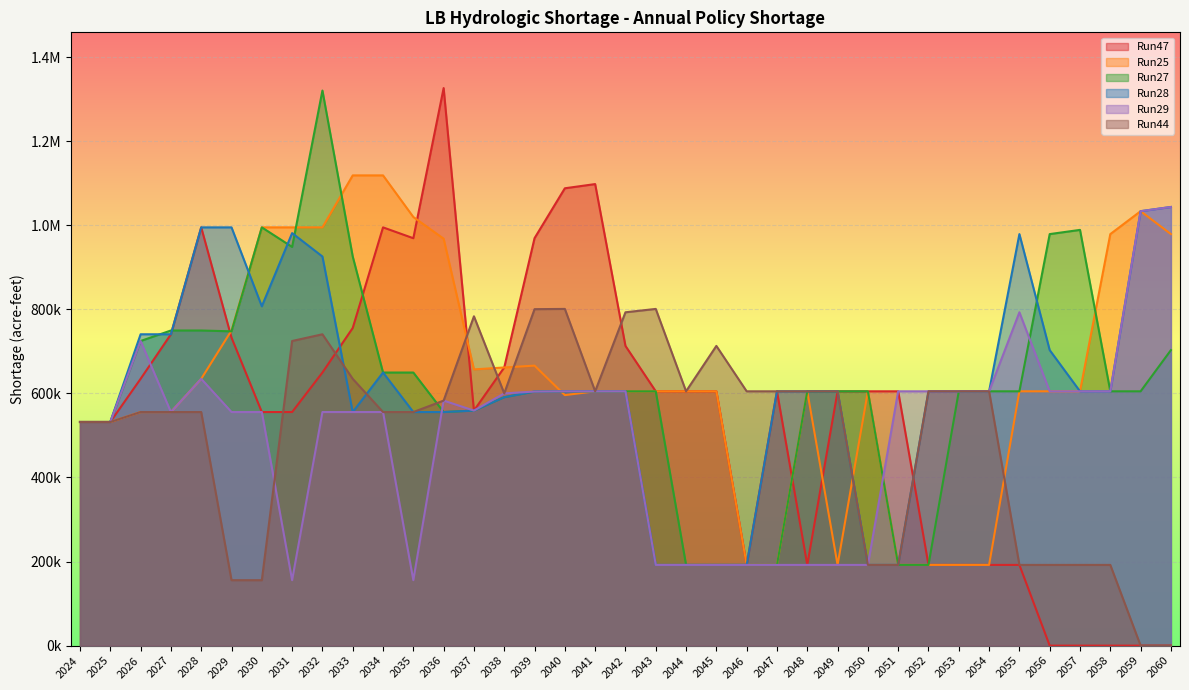

How many interior local valleys does the Run29 series have?

4